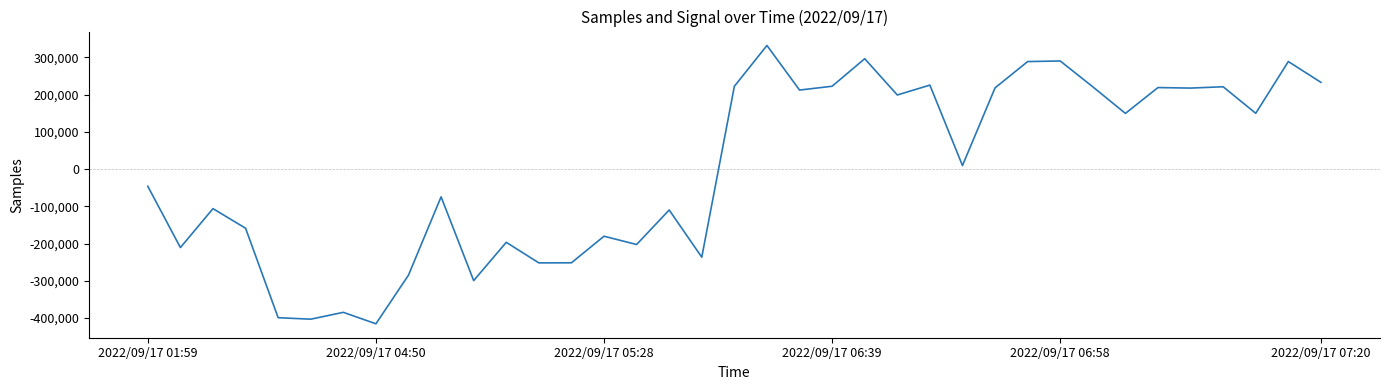

What is the difference between the maximum and minimum values?

747223.0